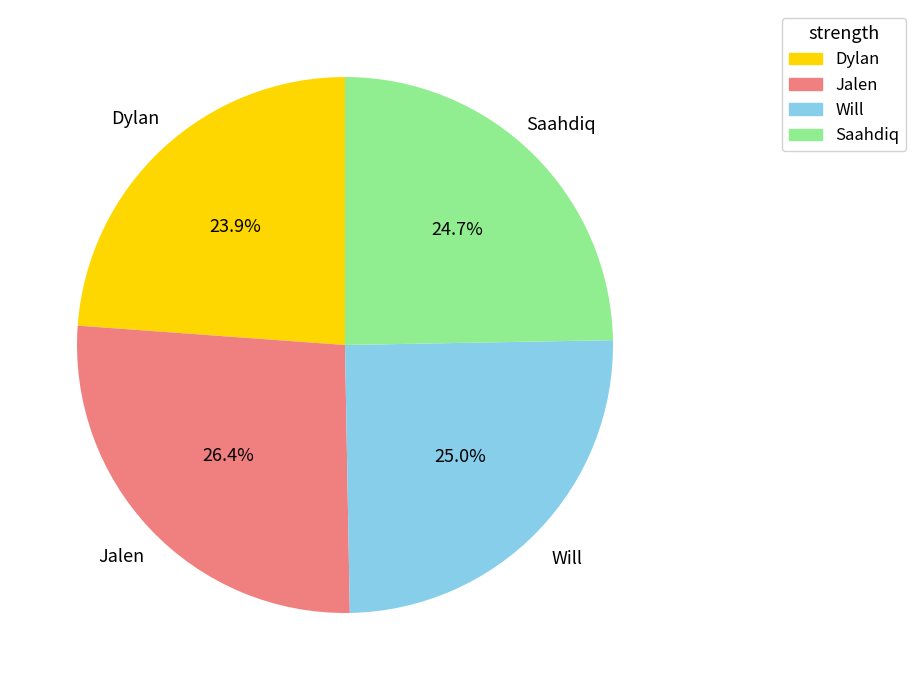

Is it true that Will is 25% of the pie?

True